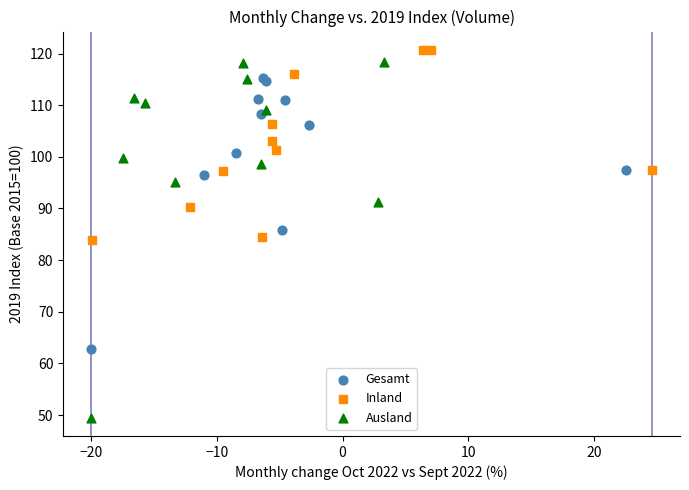

Which series has the widest spread of Y values?

Ausland